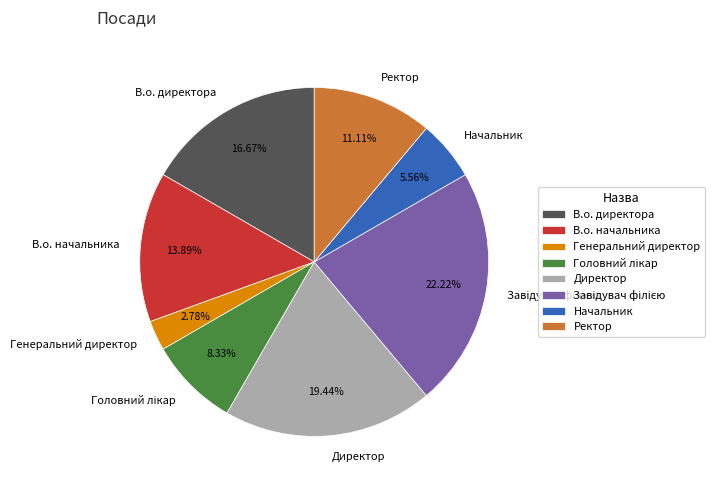

To the nearest percent, what is the difference between the largest and smallest slice percentages?

19%